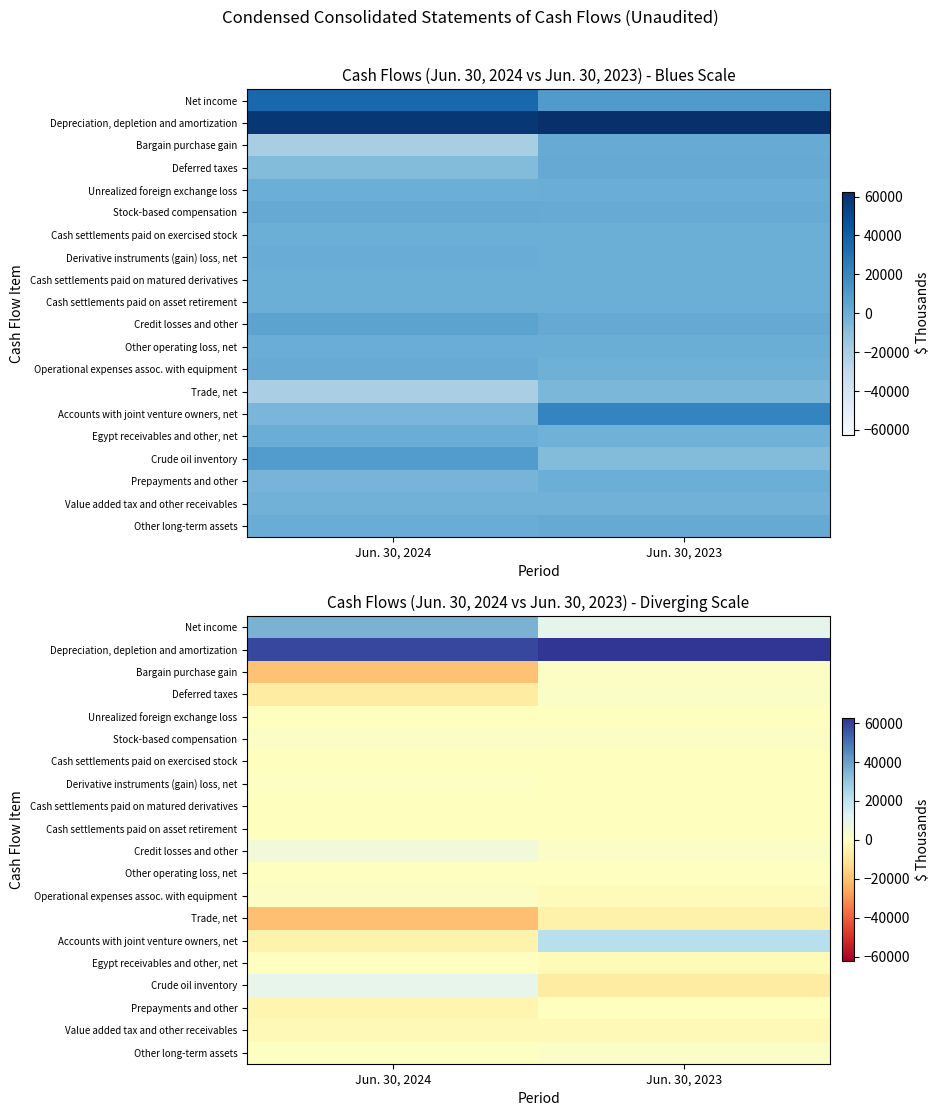

At Jun. 30, 2024, list the series in order from largest to smallest.

Depreciation, depletion and amortization, Net income, Crude oil inventory, Credit losses and other, Stock-based compensation, Operational expenses assoc. with equipment, Other long-term assets, Derivative instruments (gain) loss, net, Other operating loss, net, Egypt receivables and other, net, Cash settlements paid on matured derivatives, Cash settlements paid on asset retirement, Cash settlements paid on exercised stock, Unrealized foreign exchange loss, Value added tax and other receivables, Prepayments and other, Accounts with joint venture owners, net, Deferred taxes, Bargain purchase gain, Trade, net